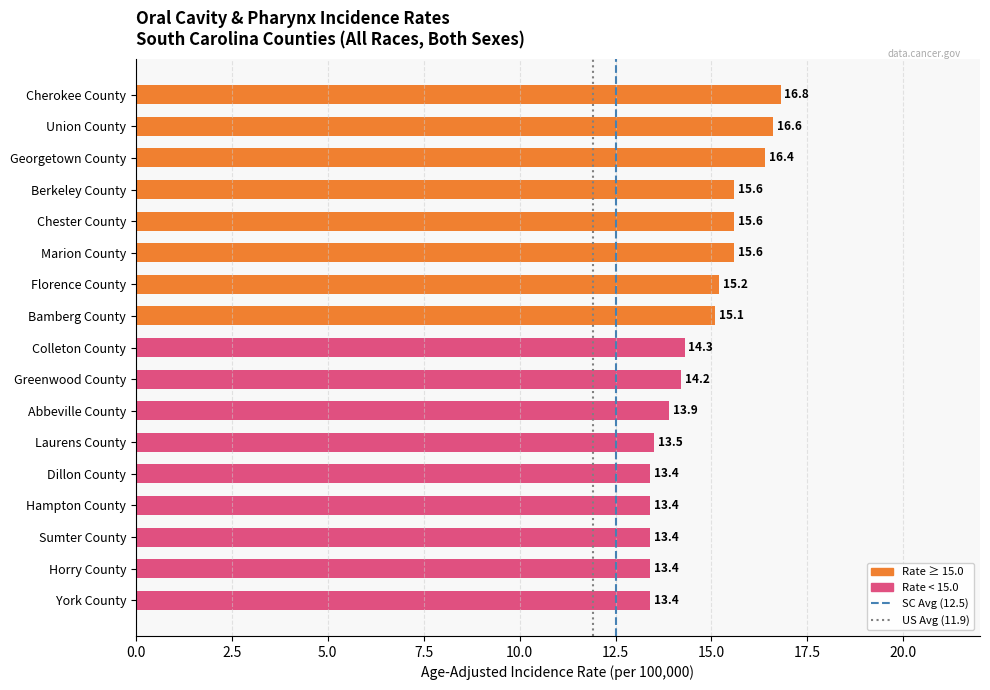

What is the value of the 1st bar from the top?

16.8